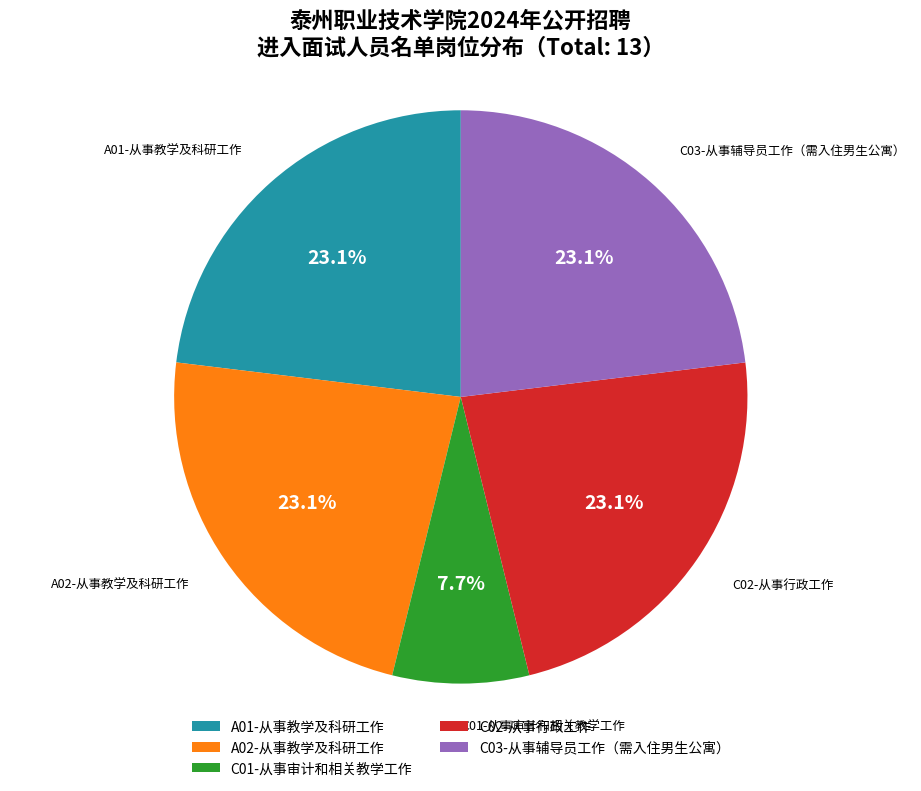

What percentage do C01-从事审计和相关教学工作 and C02-从事行政工作 together represent?

30.8%